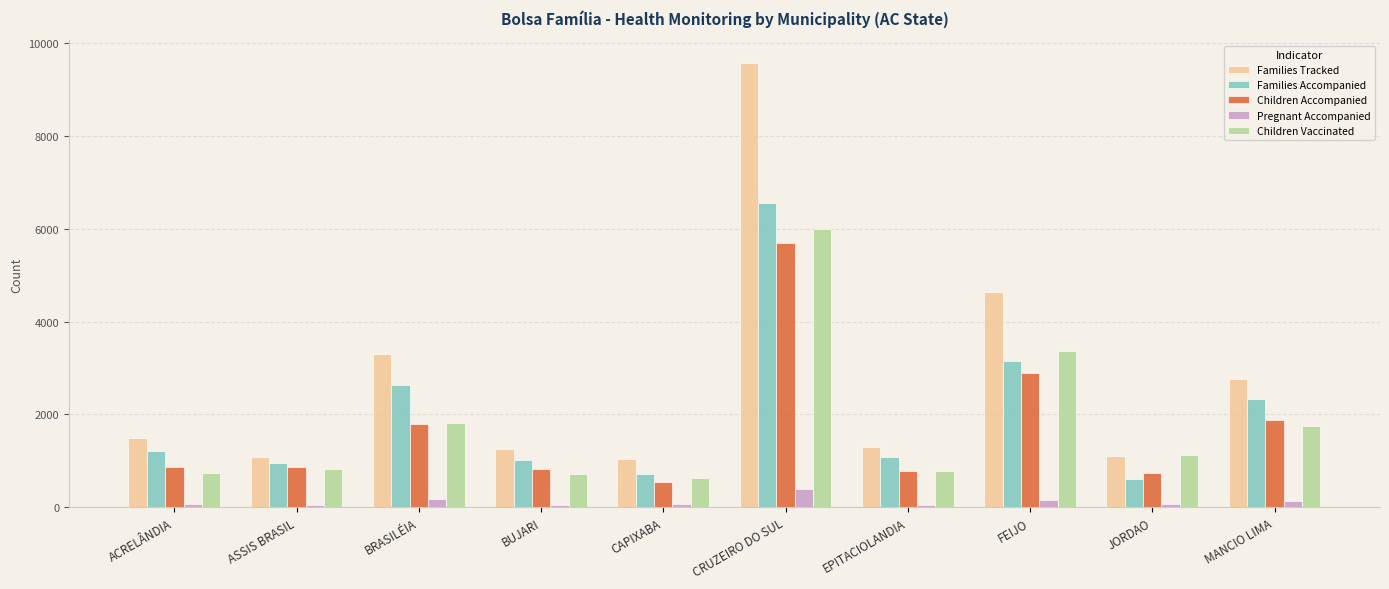

Is it true that Children Vaccinated equals 748 at ACRELÂNDIA?

True